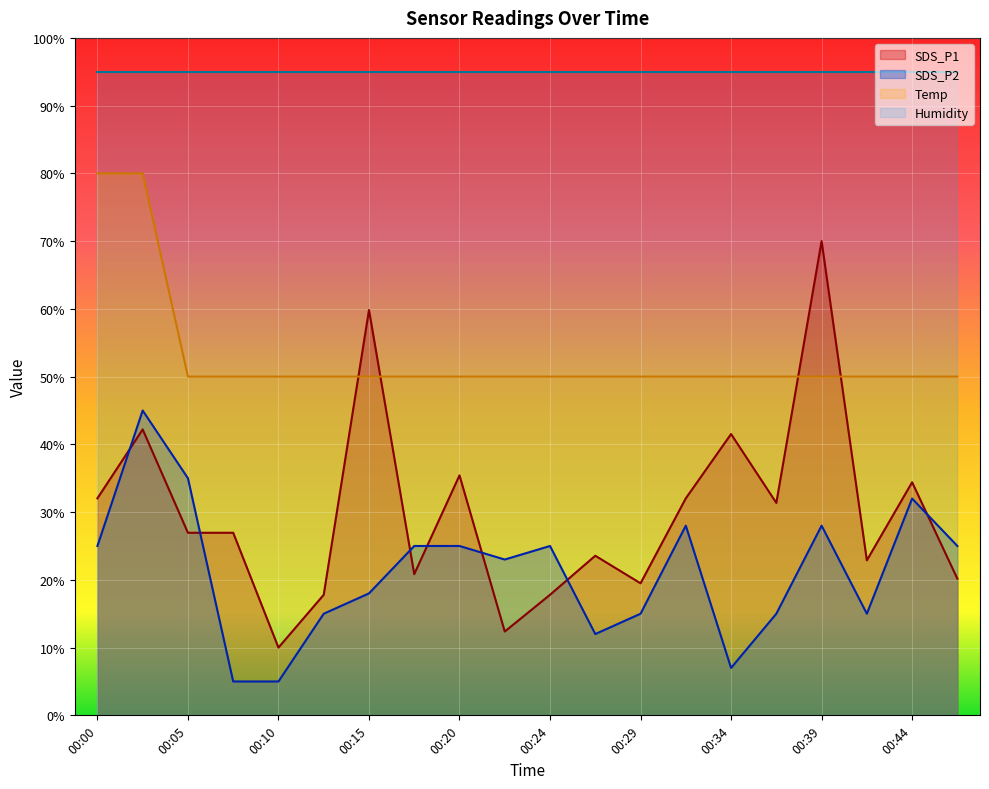

How many lines are shown in the chart?

4